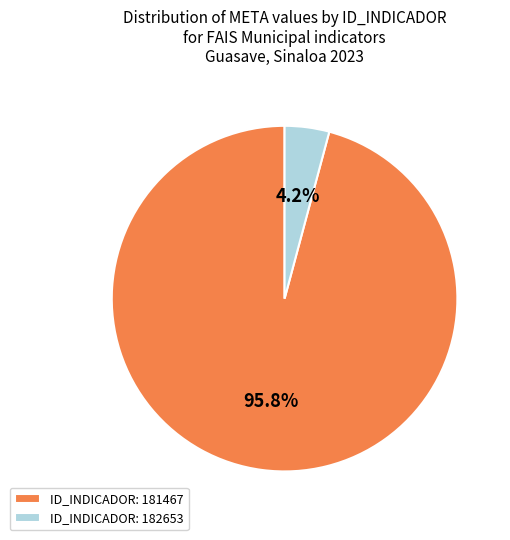

Count the number of slices in the pie.

2